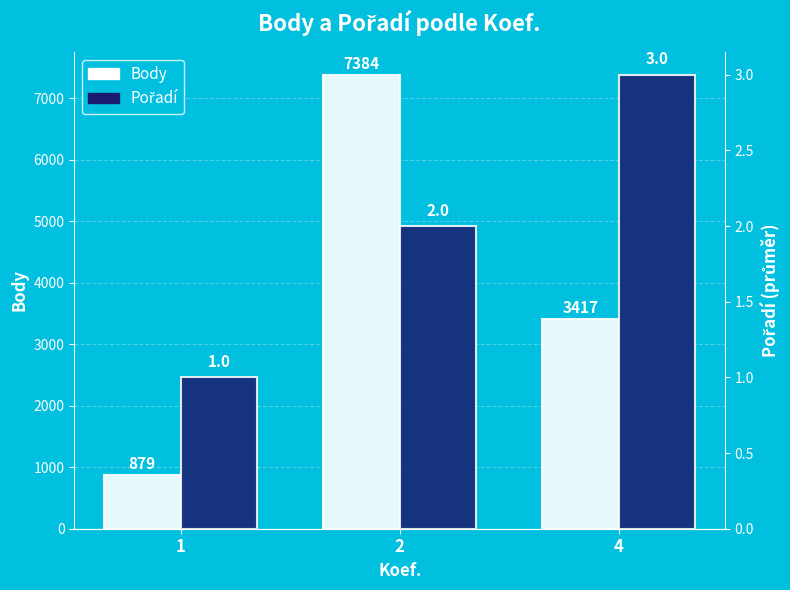

Reading left to right, what are all the values shown in this chart?

Body: 879	7384	3417
Pořadí: 1	2	3